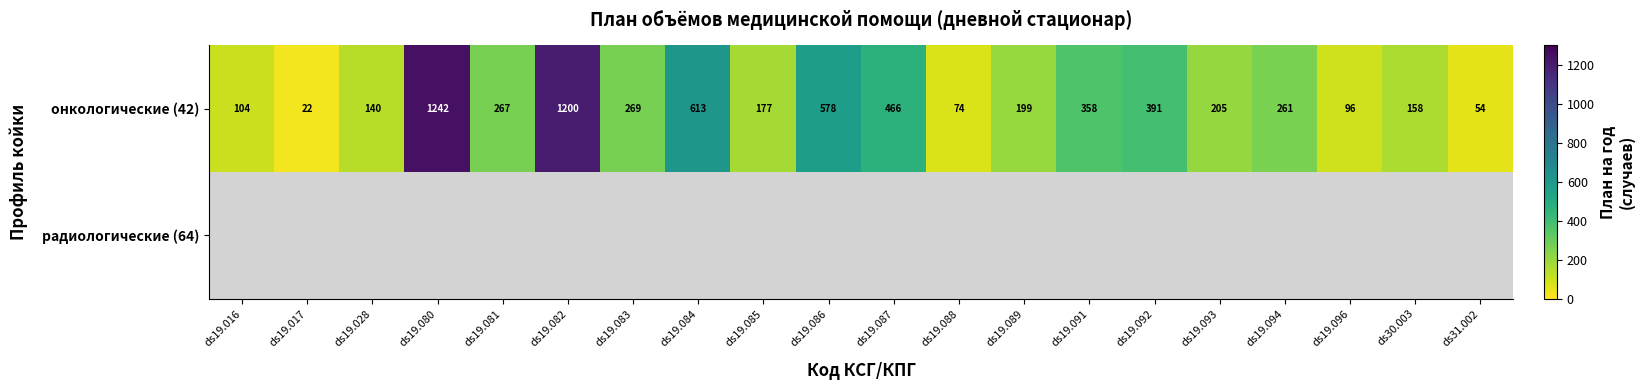

Which category has the highest value across all series?

ds19.080